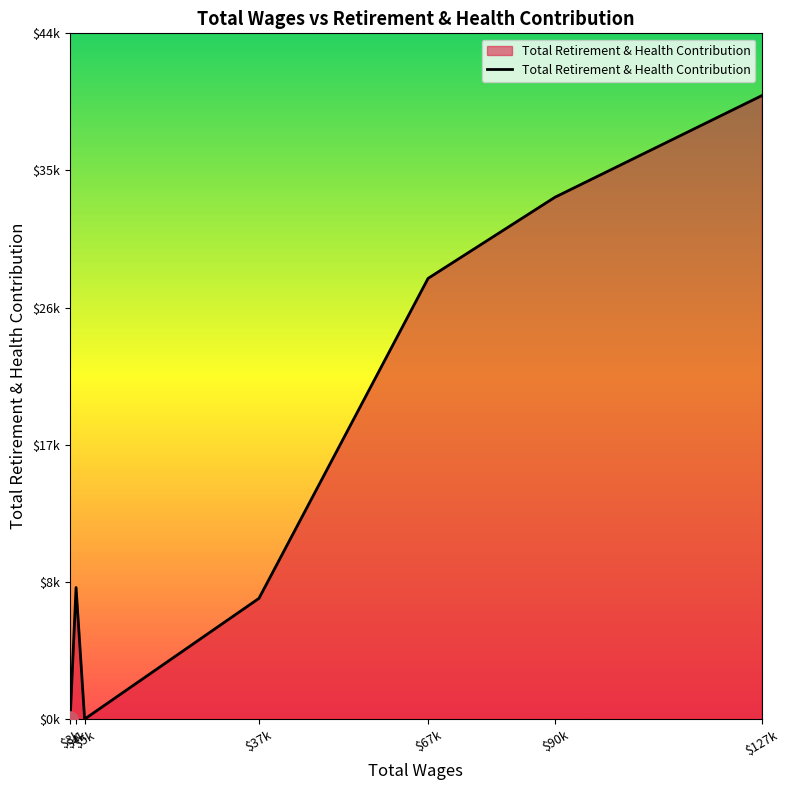

Which has a higher value, $37k or $127k?

$127k